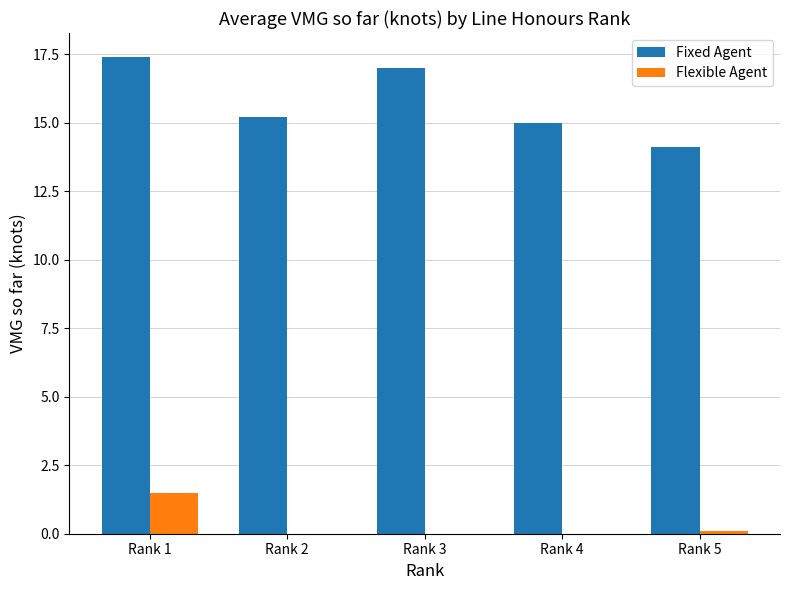

What is the sum of all Flexible Agent values?

1.6